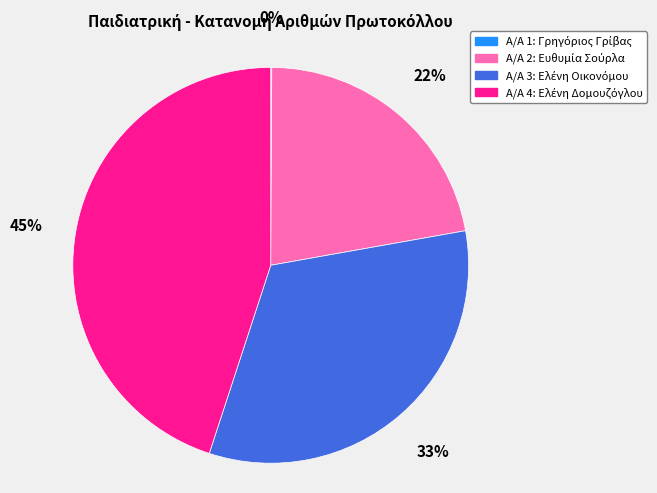

Is there a majority slice in this chart?

No